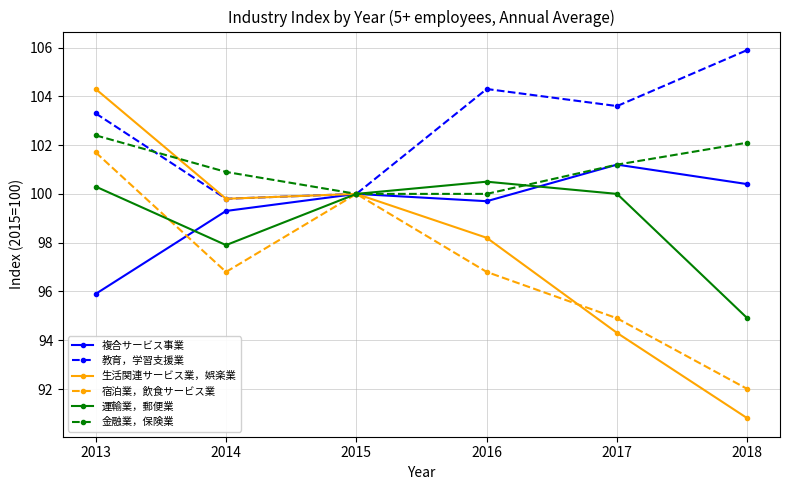

What is the sum of the 教育，学習支援業 values at 2013 and 2017?

206.9